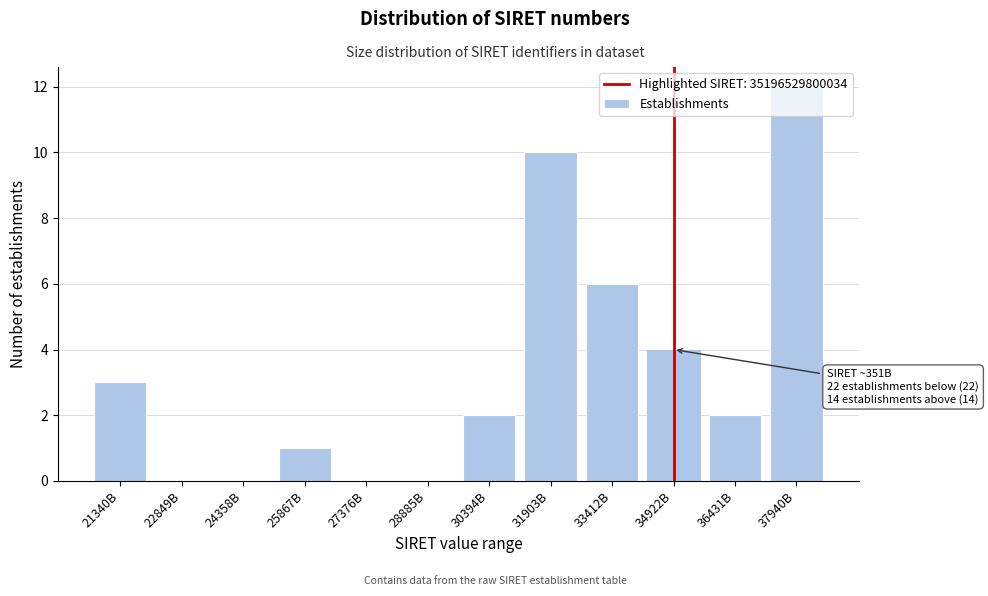

Between 25867B and 28885B, which is larger?

25867B